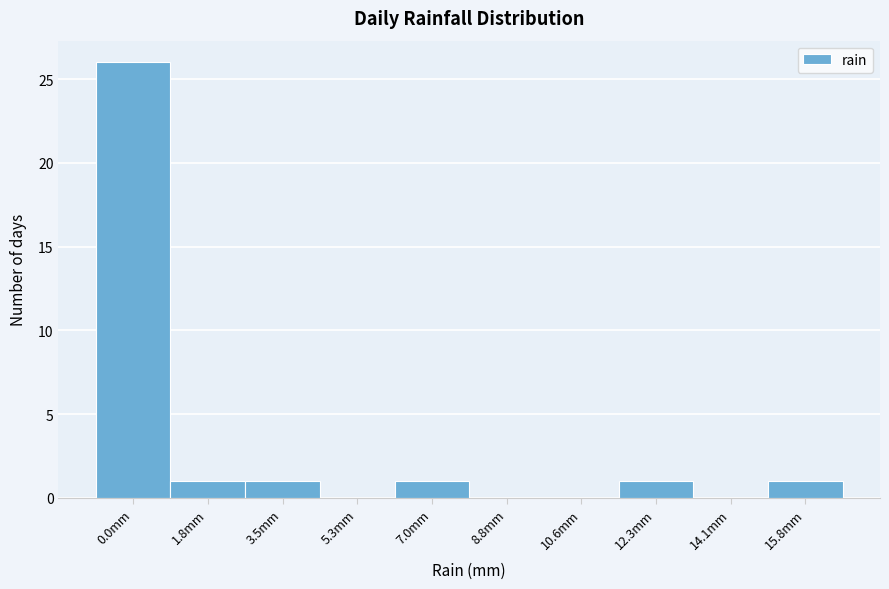

Reading left to right, list all the values displayed in this chart.

0.0mm=26	1.8mm=1	3.5mm=1	5.3mm=0	7.0mm=1	8.8mm=0	10.6mm=0	12.3mm=1	14.1mm=0	15.8mm=1